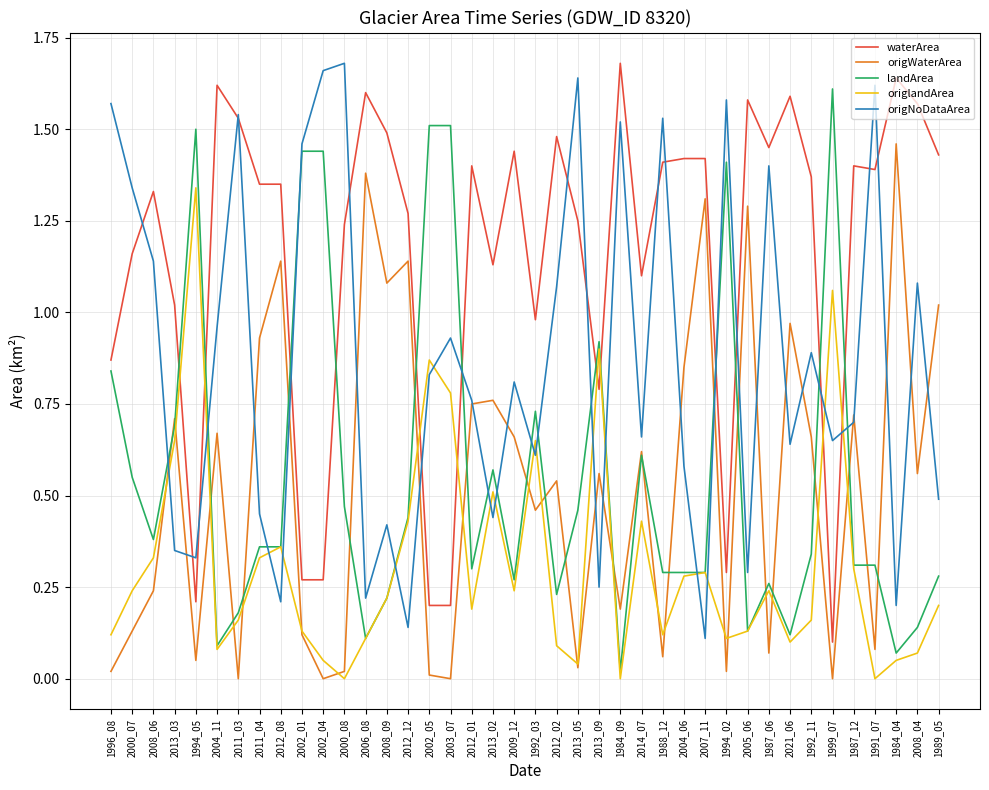

Is the value of landArea at 1987_12 greater than the value of origWaterArea at 1994_02?

Yes